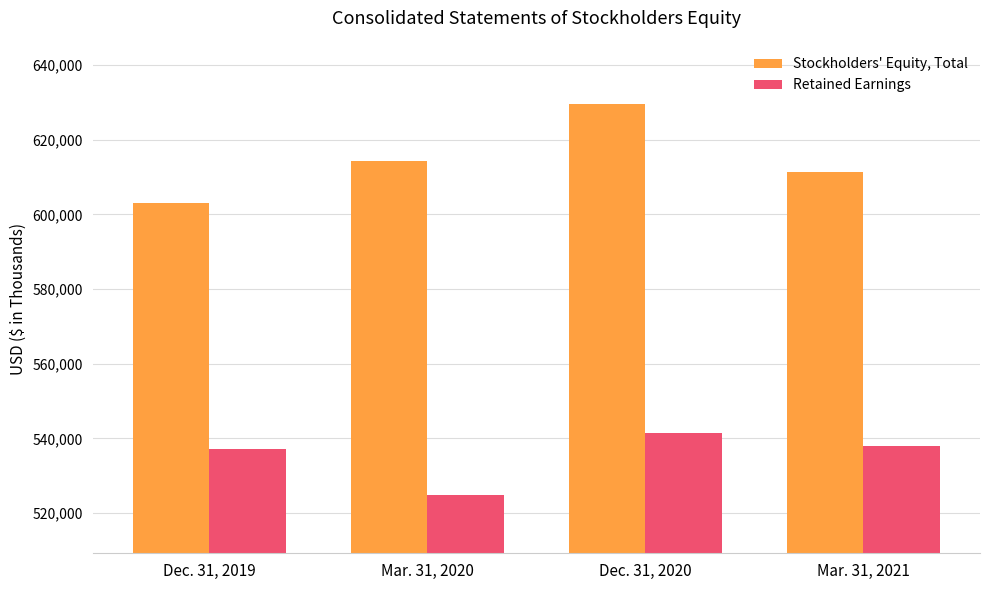

What is the difference between the Stockholders' Equity, Total values at Mar. 31, 2020 and Mar. 31, 2021?

2775